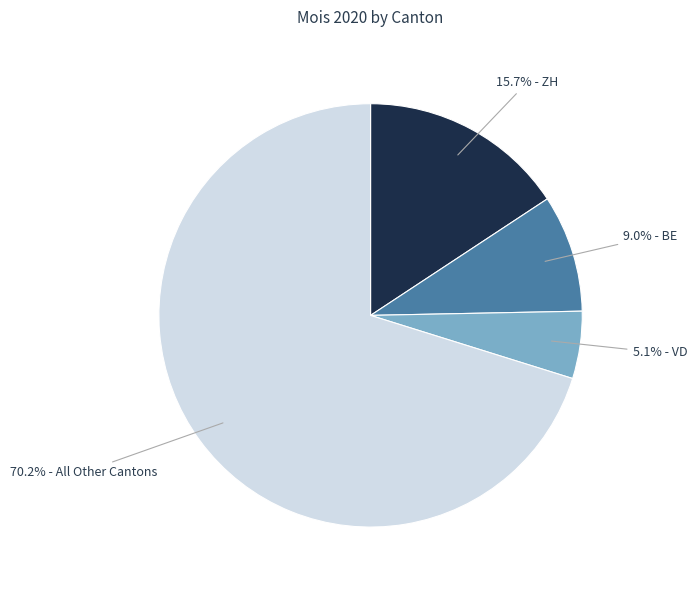

Does any single category account for the majority?

Yes